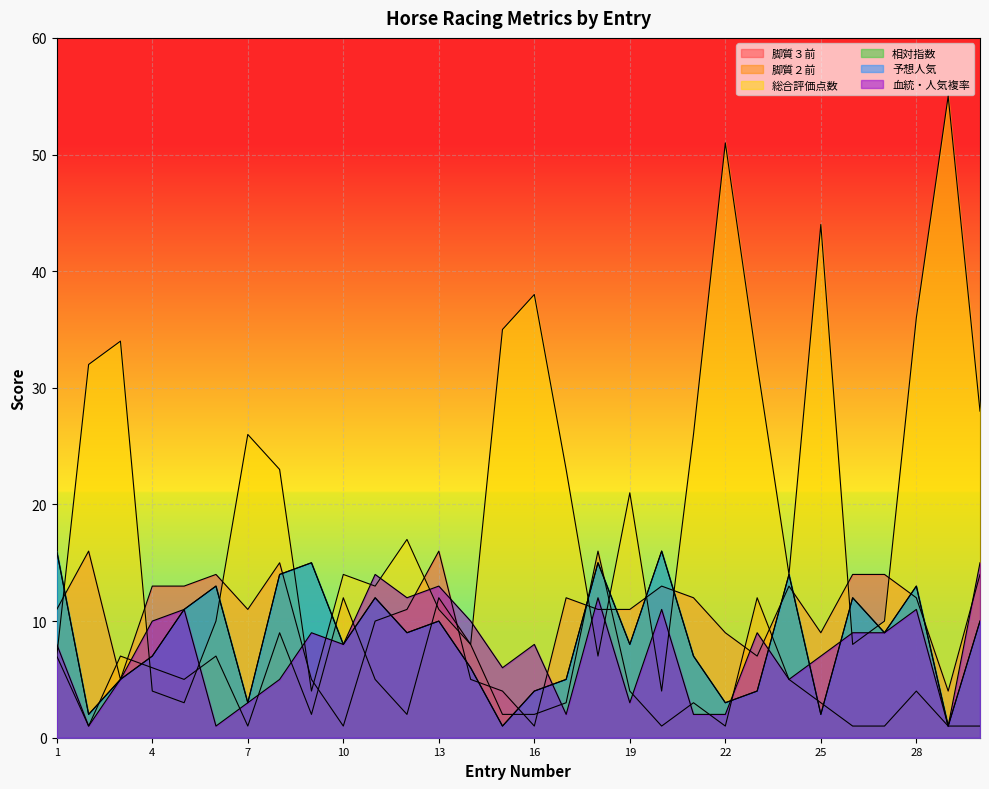

Which series ends up on top after the final intersection of 血統・人気複率 and 総合評価点数?

総合評価点数